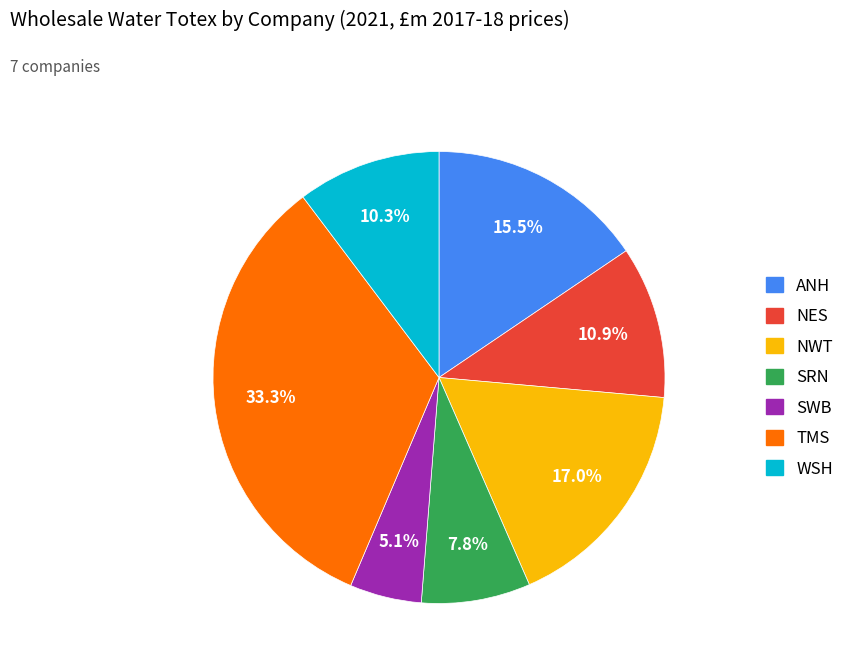

Is there a majority slice in this chart?

No